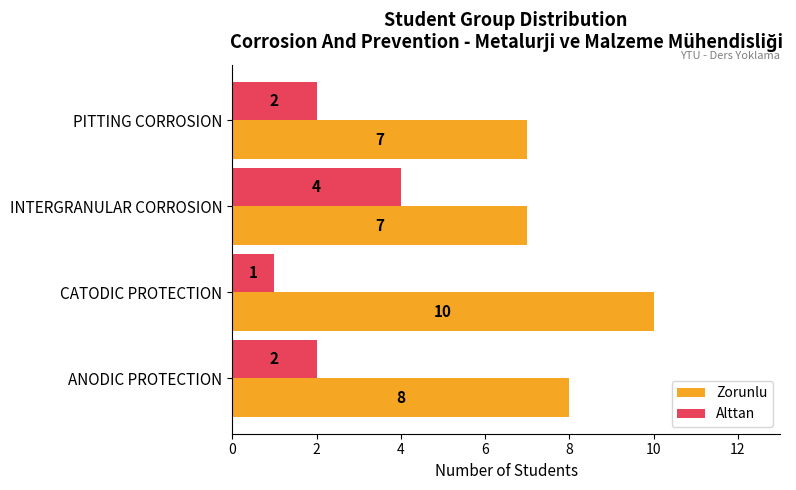

Rank the series by their maximum value, from lowest to highest.

Alttan, Zorunlu